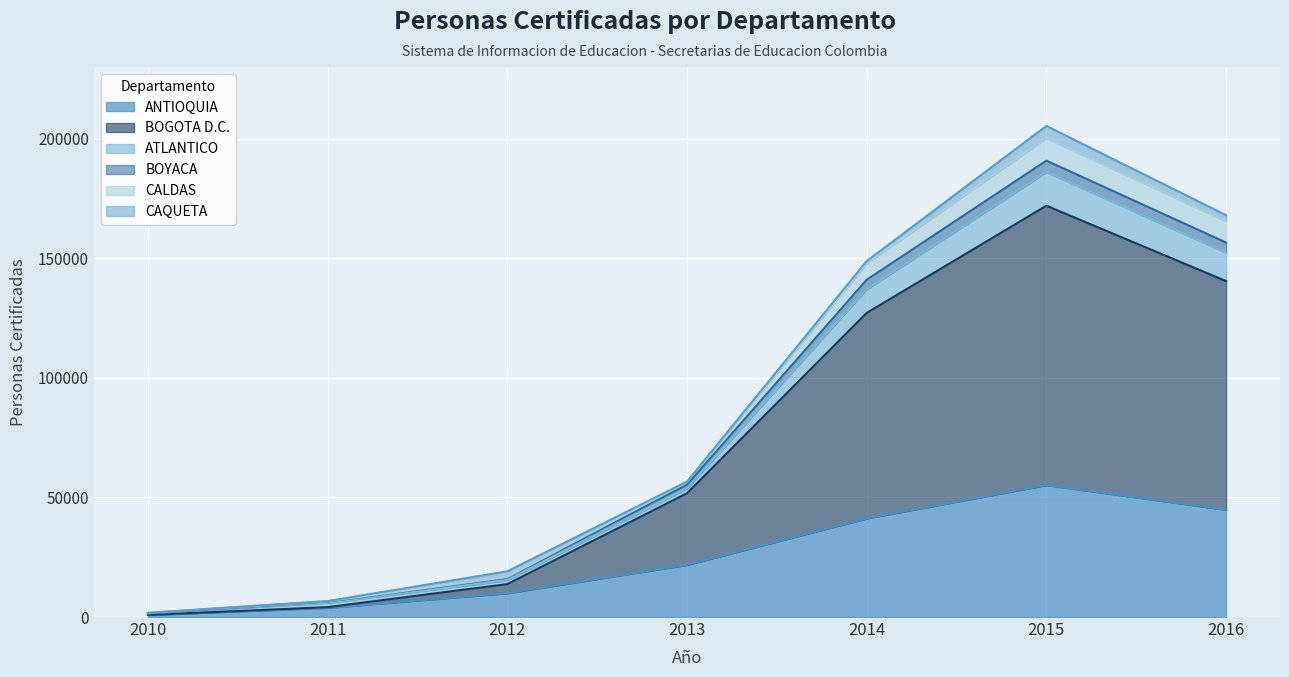

At which category is the sum across all series the highest?

2015